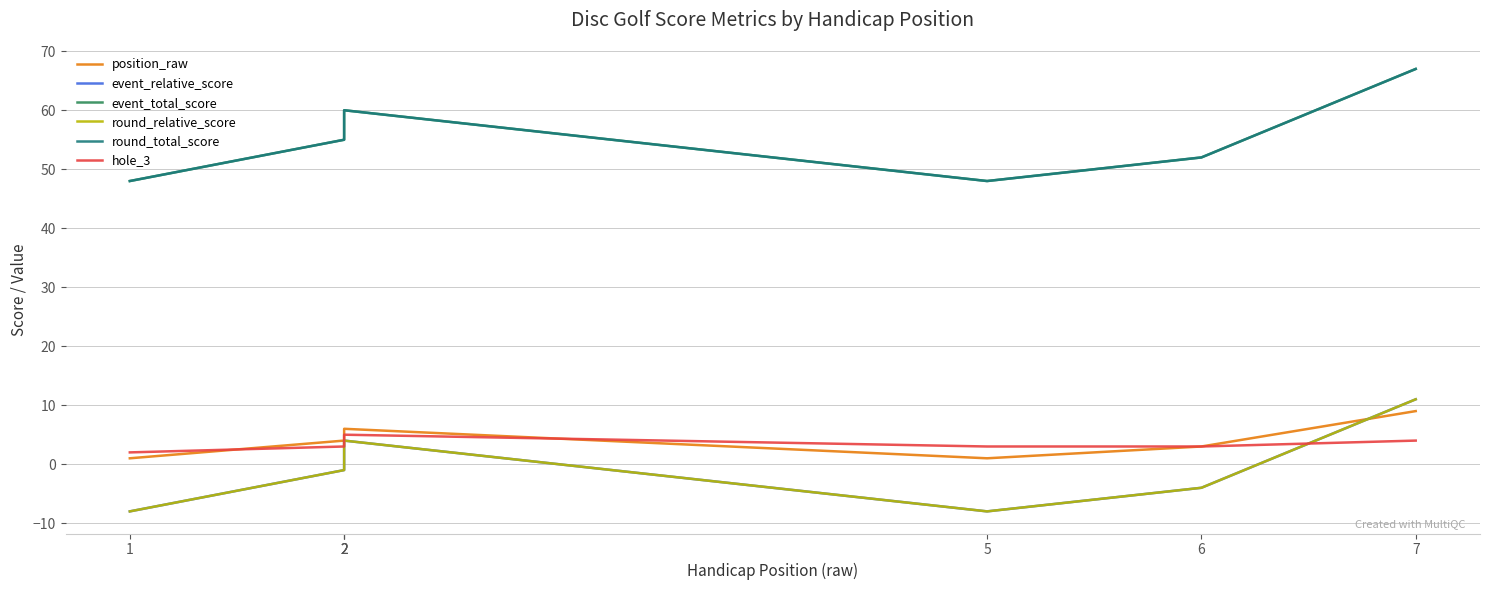

True or false: event_relative_score and event_total_score cross at least once.

False